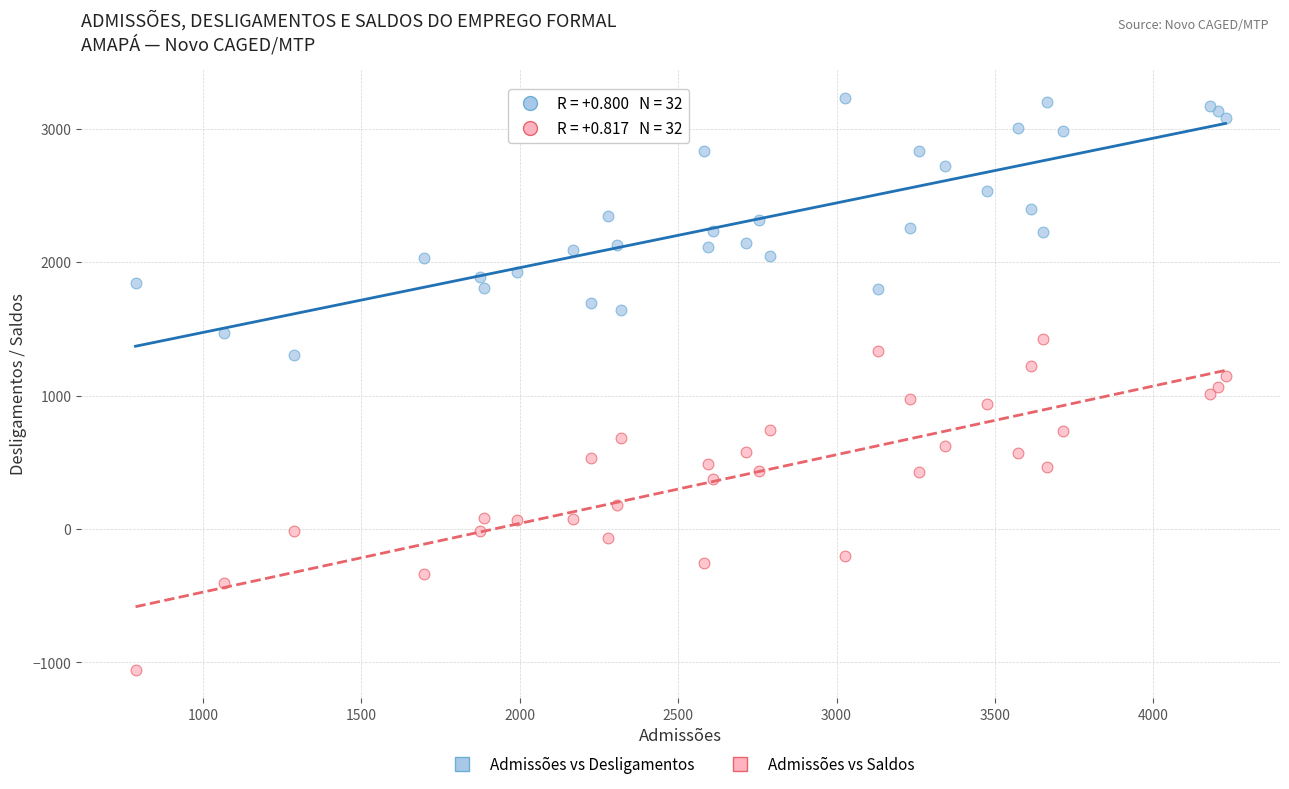

Which series reaches the minimum Y coordinate?

Admissões vs Saldos